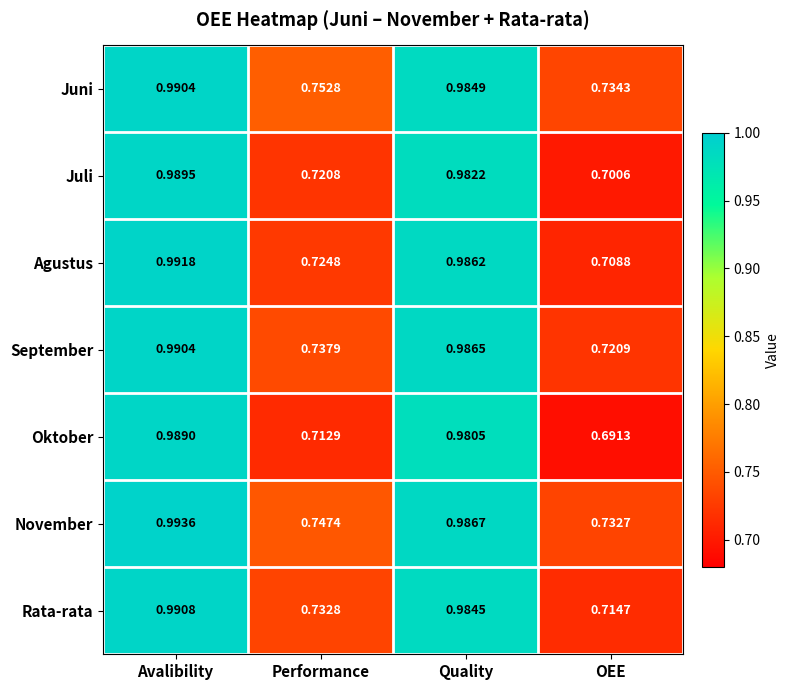

How many distinct data groups are displayed?

7